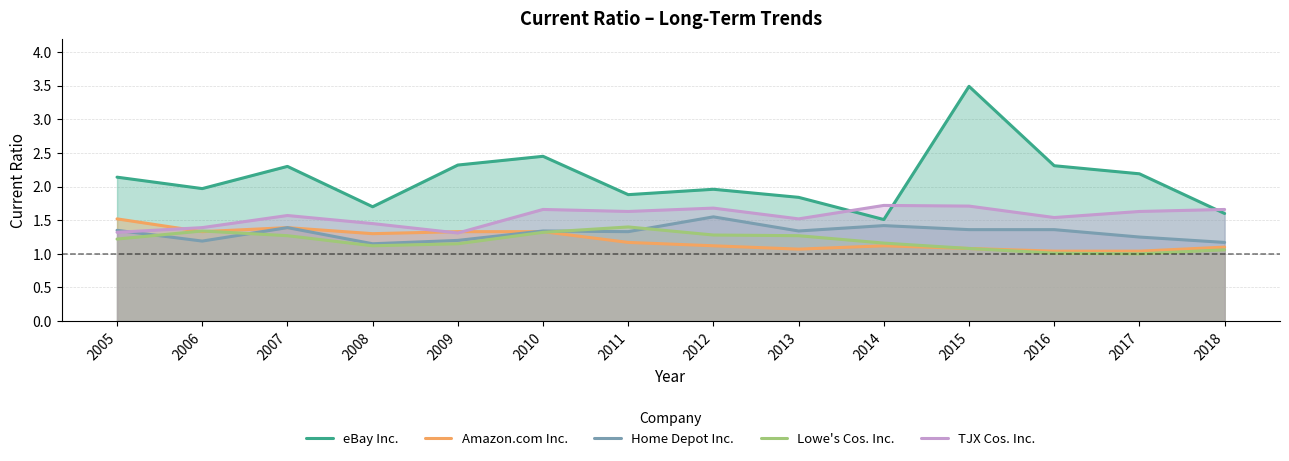

After their last crossing, which series has the higher values: Home Depot Inc. or Lowe's Cos. Inc.?

Home Depot Inc.